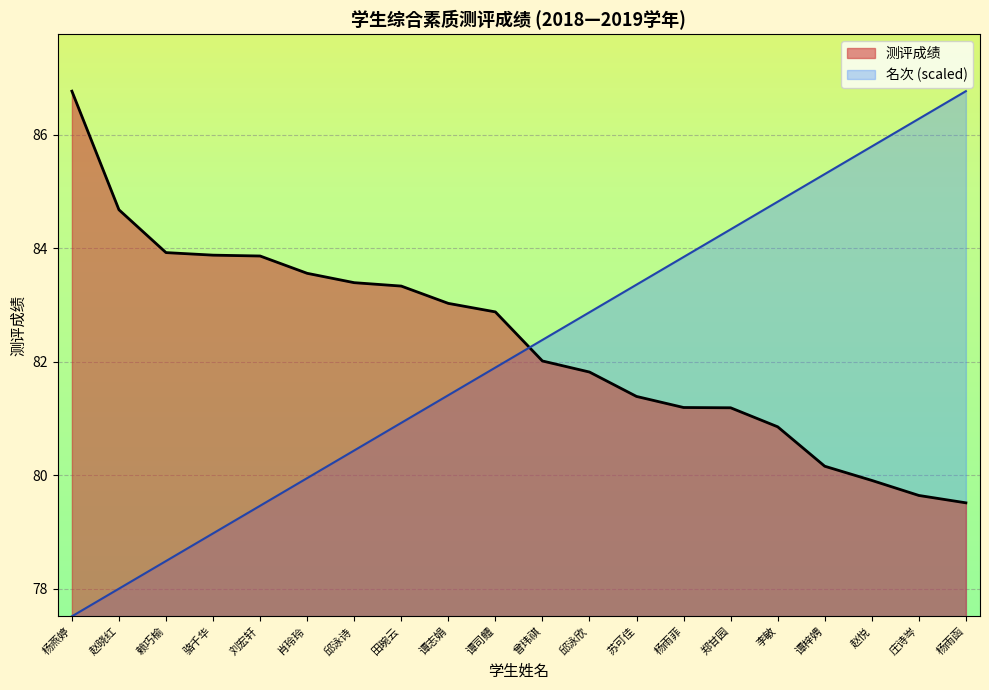

What is the label of the 9th point from the left?

谭志娟